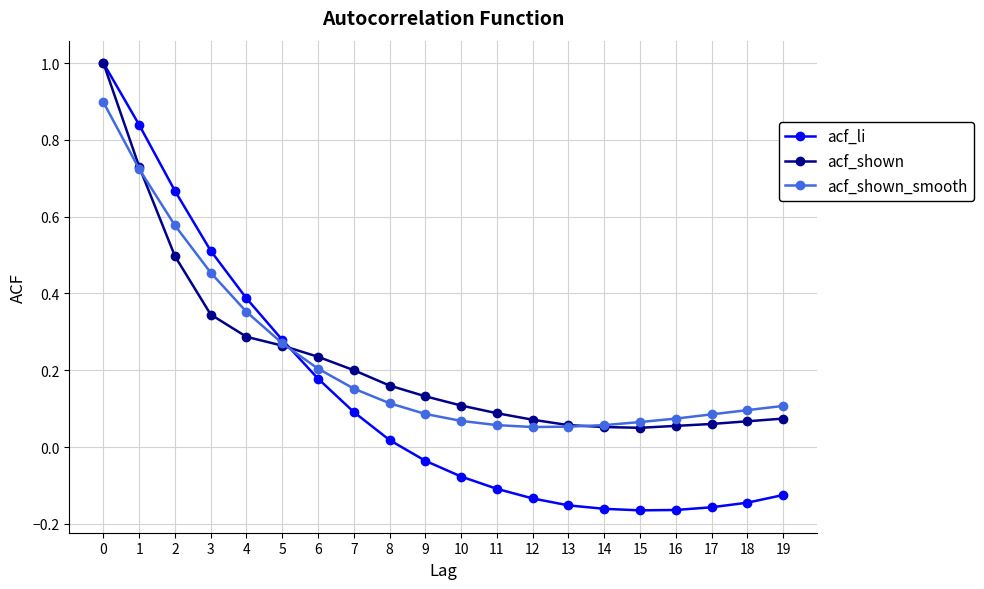

Which series has the widest spread of values?

acf_li